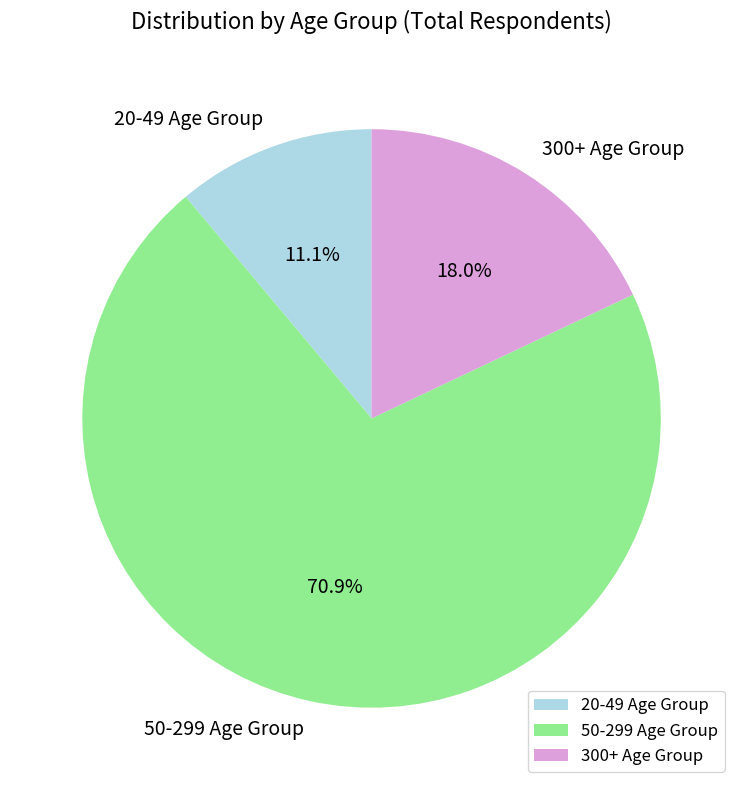

Which slice is the largest?

50-299 Age Group